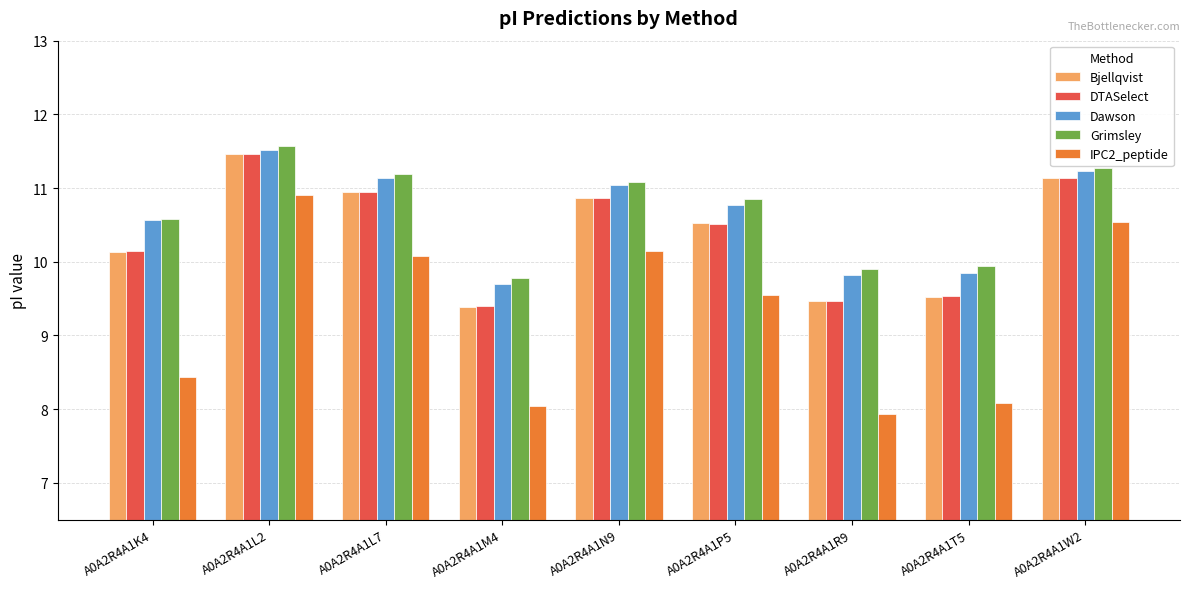

What is the lowest value of the Grimsley series?

9.8